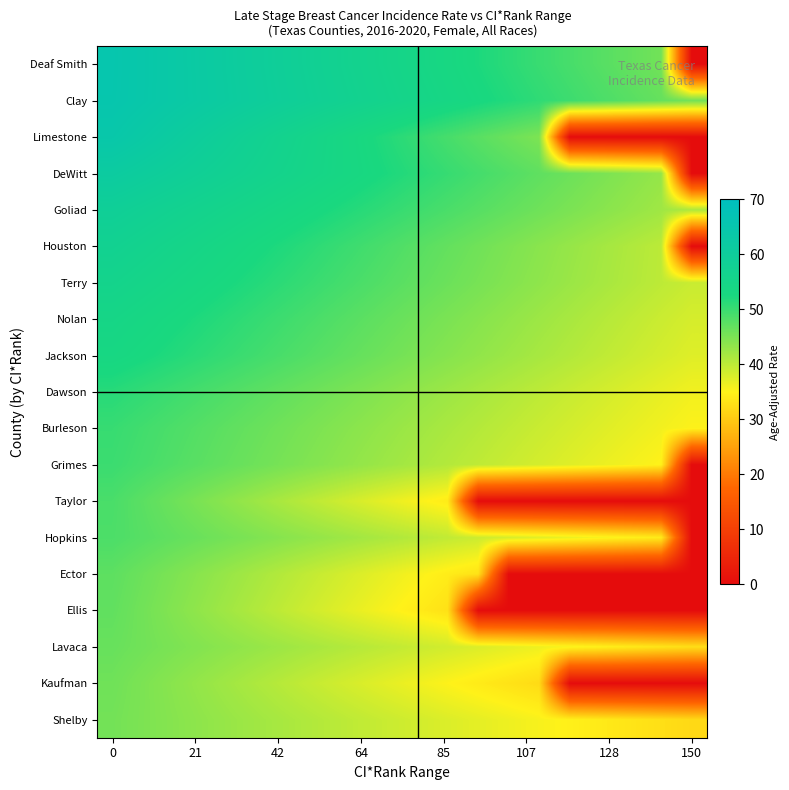

Which series has the widest spread of values?

Deaf Smith